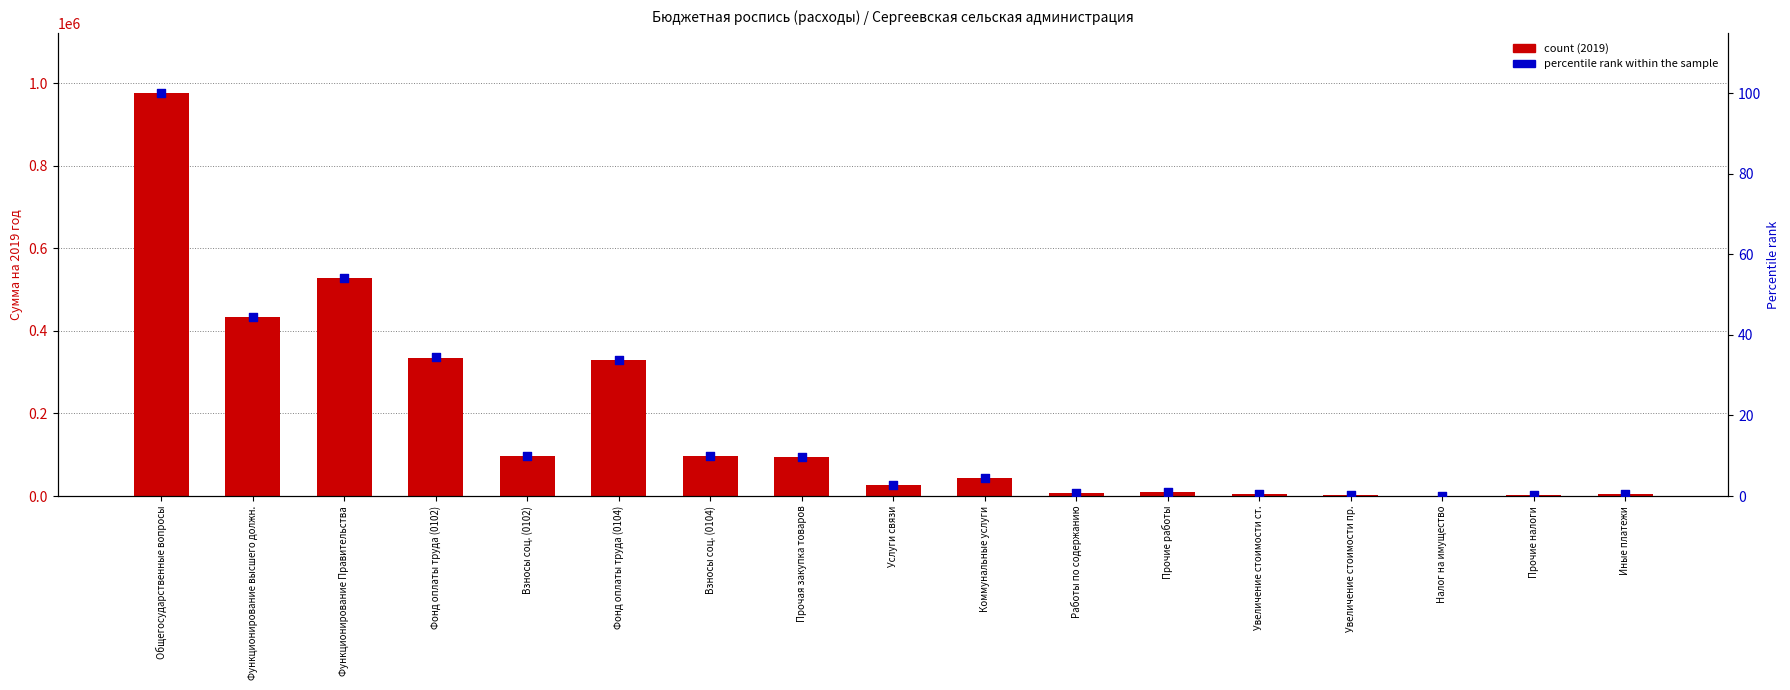

What are all the series names shown in the legend?

count (2019), percentile rank within the sample